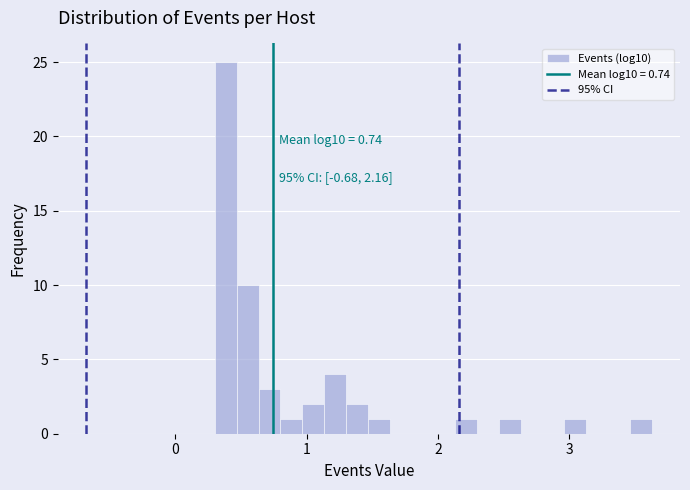

Around what value on the x-axis is the tallest bar? Give the approximate position of its centre, as read against the axis.

0.4